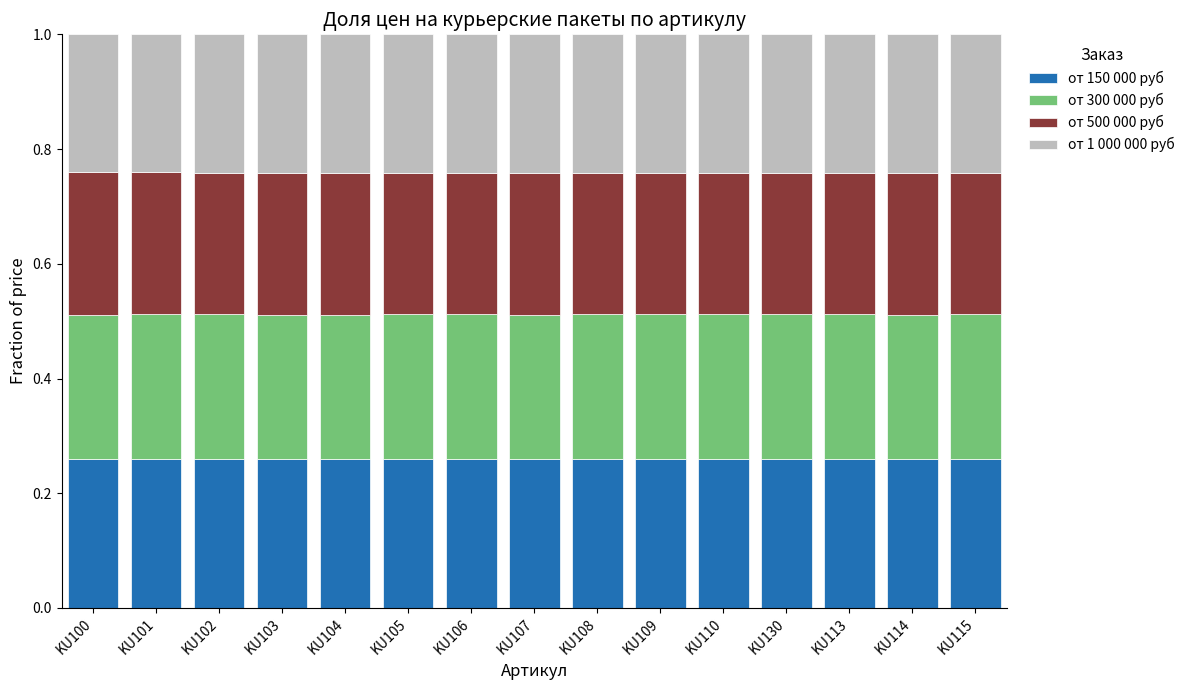

What are all the series names shown in the legend?

от 150 000 руб, от 300 000 руб, от 500 000 руб, от 1 000 000 руб